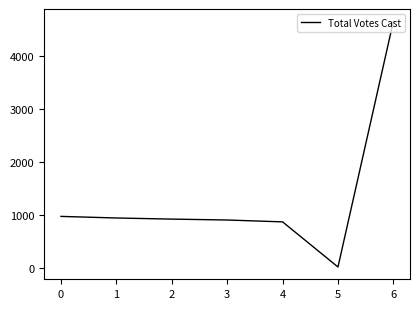

What is the difference between the second highest and minimum values?

952